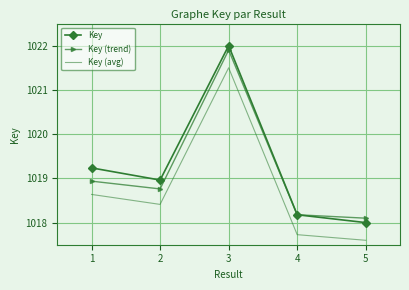

How many values in the Key (avg) series exceed 1018?

3